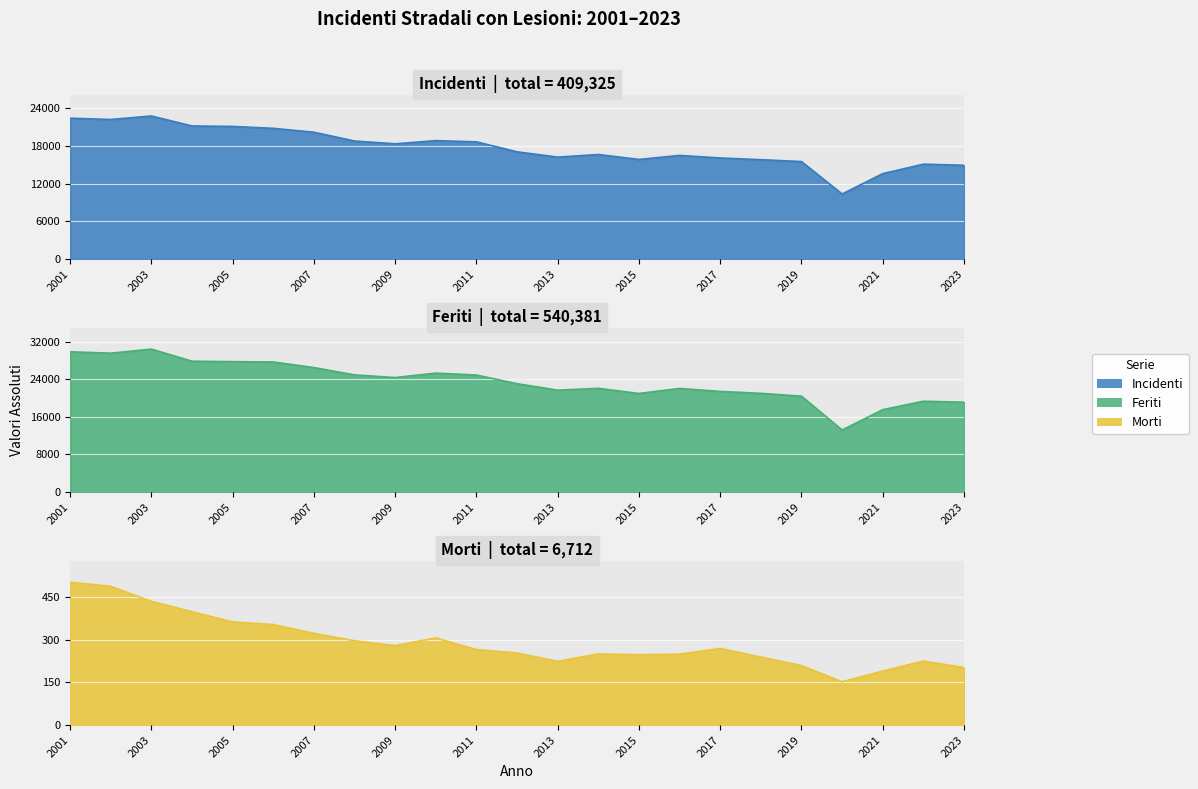

Rank the categories by Incidenti value from lowest to highest.

2020, 2021, 2023, 2022, 2019, 2018, 2015, 2017, 2013, 2016, 2014, 2012, 2009, 2011, 2008, 2010, 2007, 2006, 2005, 2004, 2002, 2001, 2003